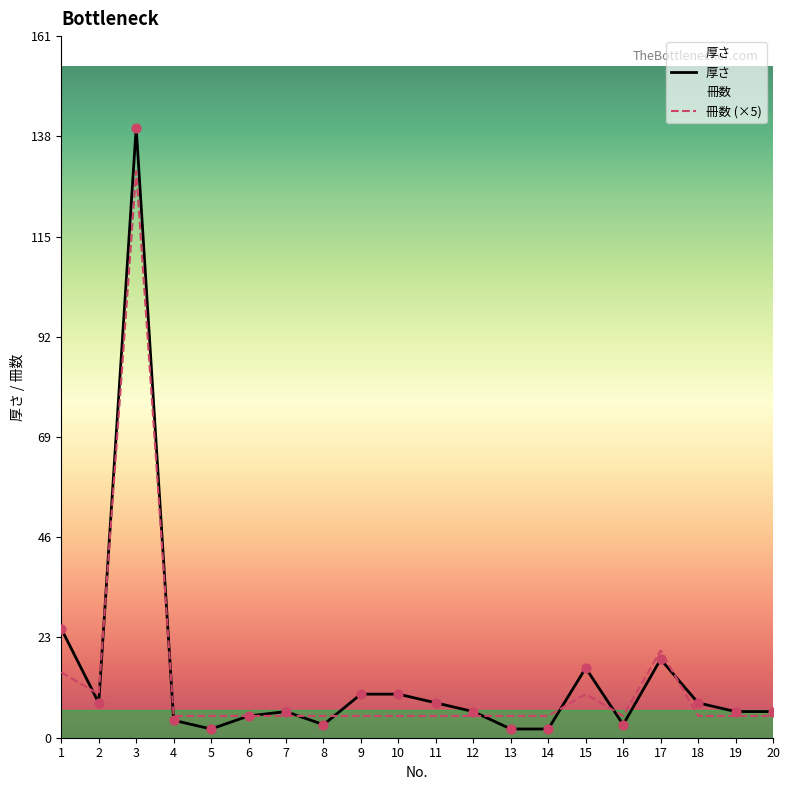

Is the value of 冊数 at 5 greater than the value of 厚さ at 19?

No